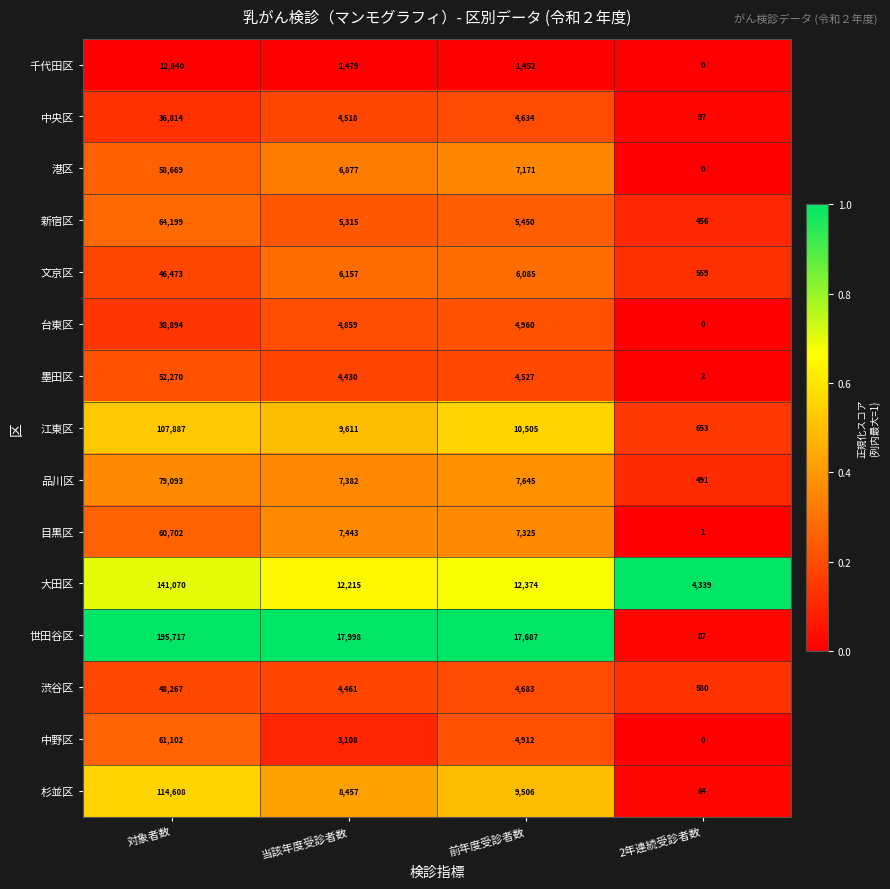

Rank the series at 前年度受診者数 from highest to lowest value.

世田谷区, 大田区, 江東区, 杉並区, 品川区, 目黒区, 港区, 文京区, 新宿区, 台東区, 中野区, 渋谷区, 中央区, 墨田区, 千代田区